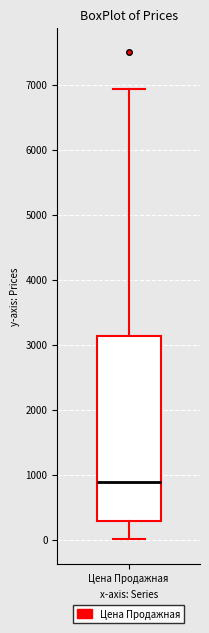

Read this box plot against the y-axis: the position of the median line, the range covered by the box, and the ends of both whiskers. The values are not printed on the chart, so give them approximately, as read against the axis.

median 900, box 300 to 3100, whiskers 0 to 6900